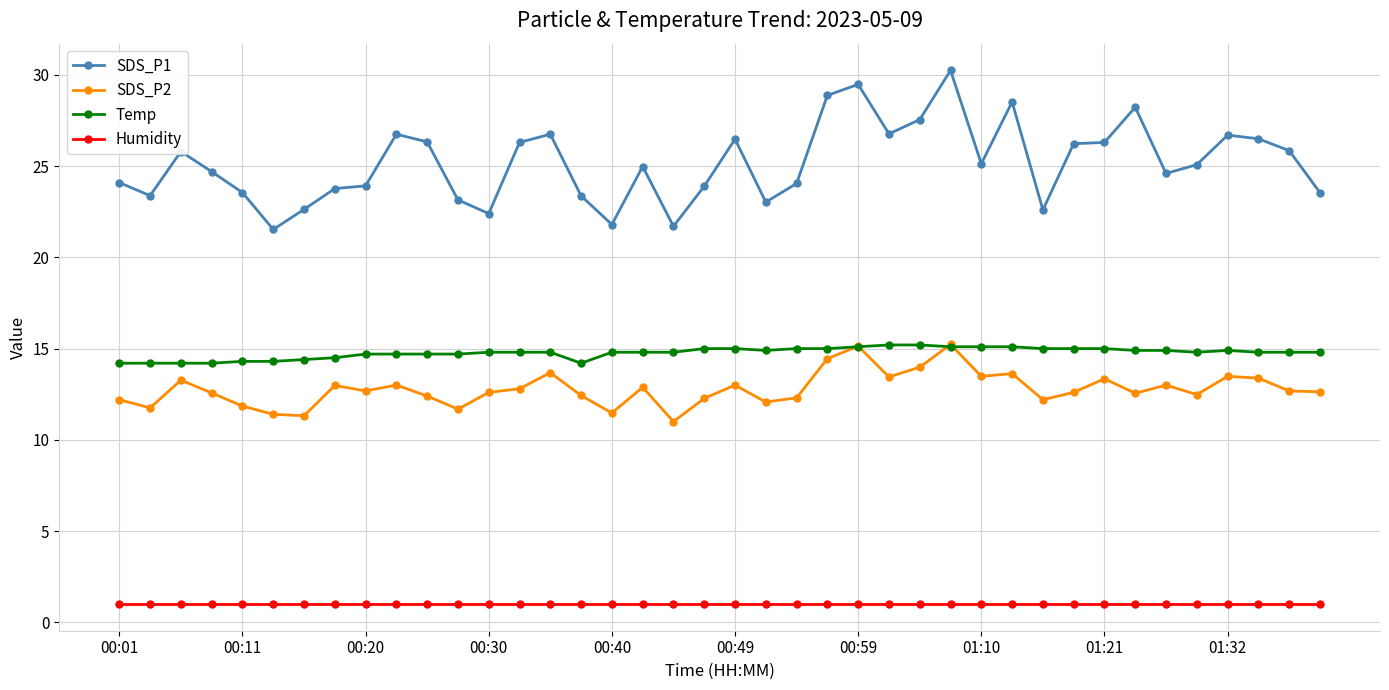

At how many categories does at least one series exceed 8?

40